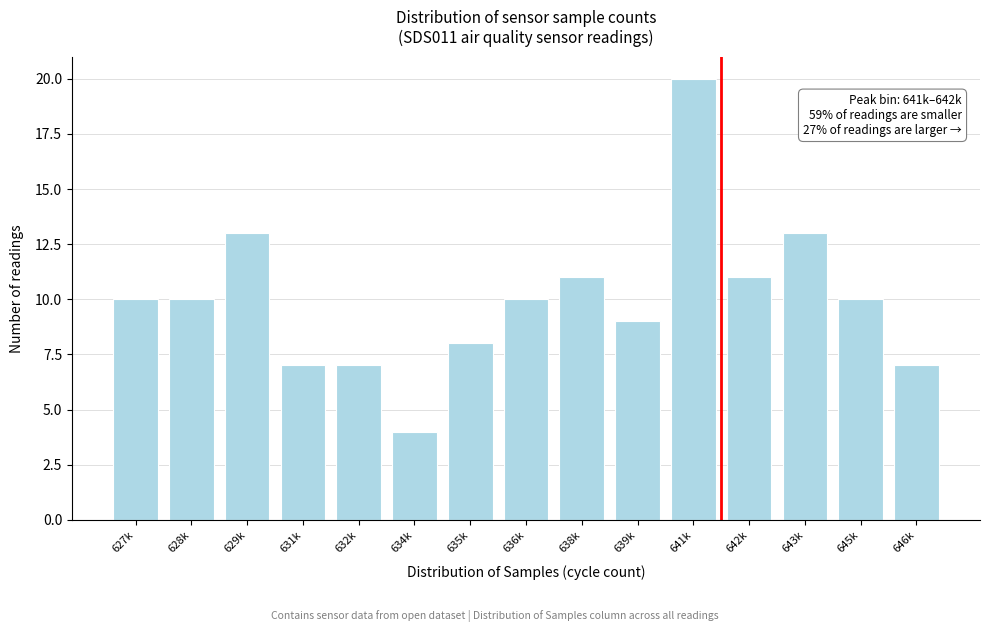

Reading left to right, what are all the values shown in this chart?

627k=10	628k=10	629k=13	631k=7	632k=7	634k=4	635k=8	636k=10	638k=11	639k=9	641k=20	642k=11	643k=13	645k=10	646k=7